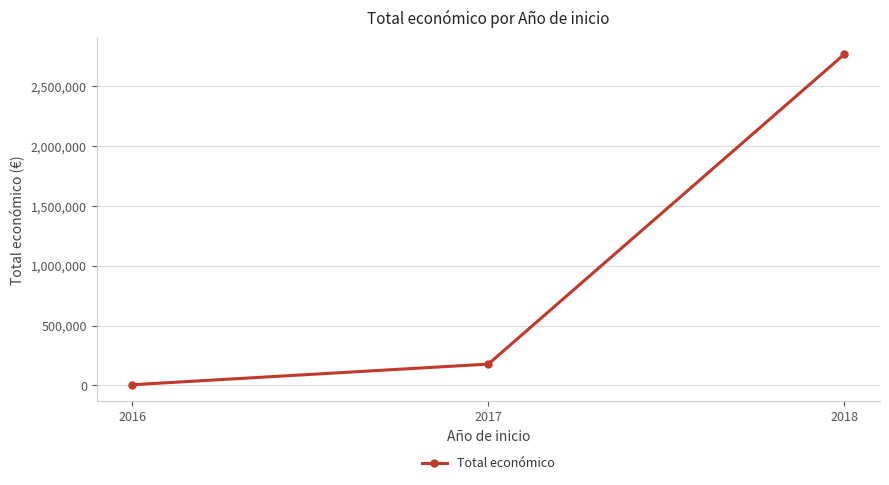

Reading right to left, extract all data points from this chart.

2769359.0	178589.7	6000.0